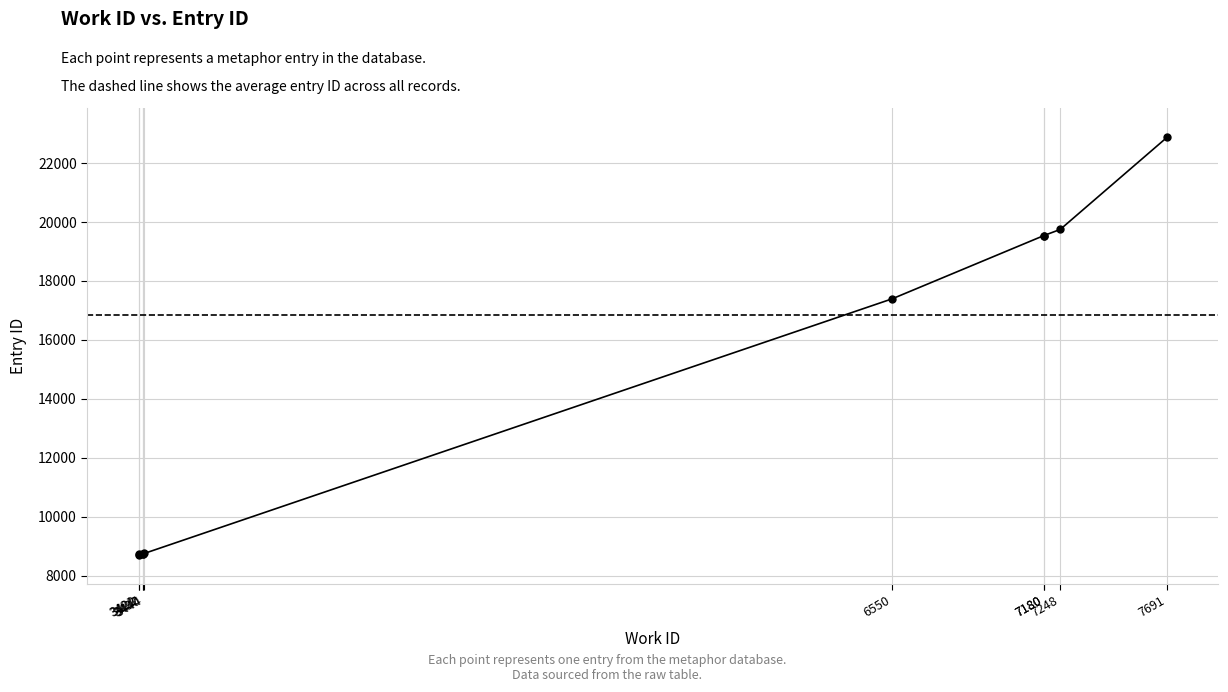

What is the value of the 10th point from the left?

22868